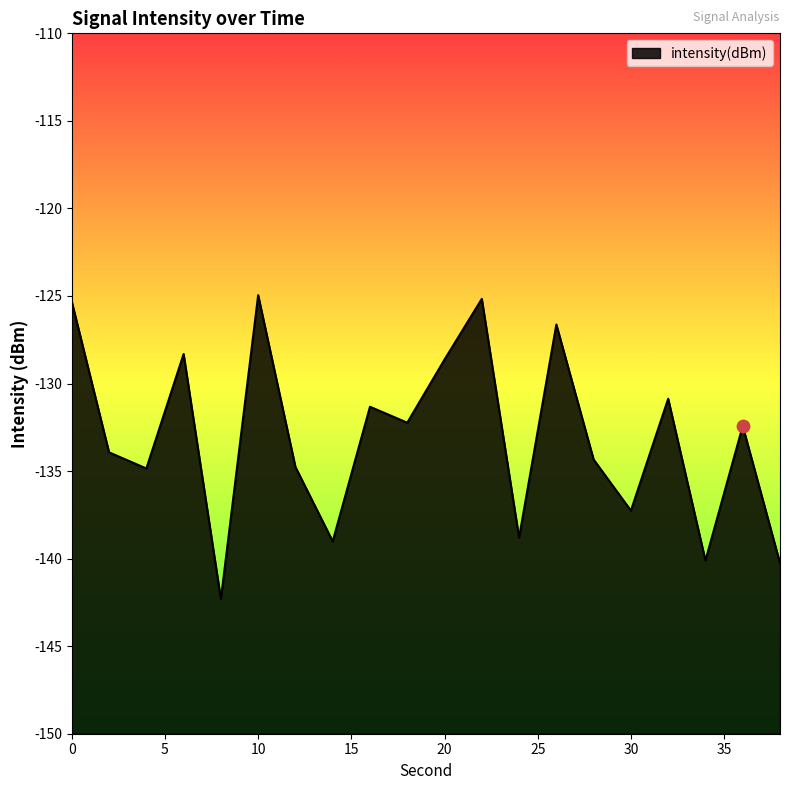

What is the change in value from 22 to 36?

-7.3